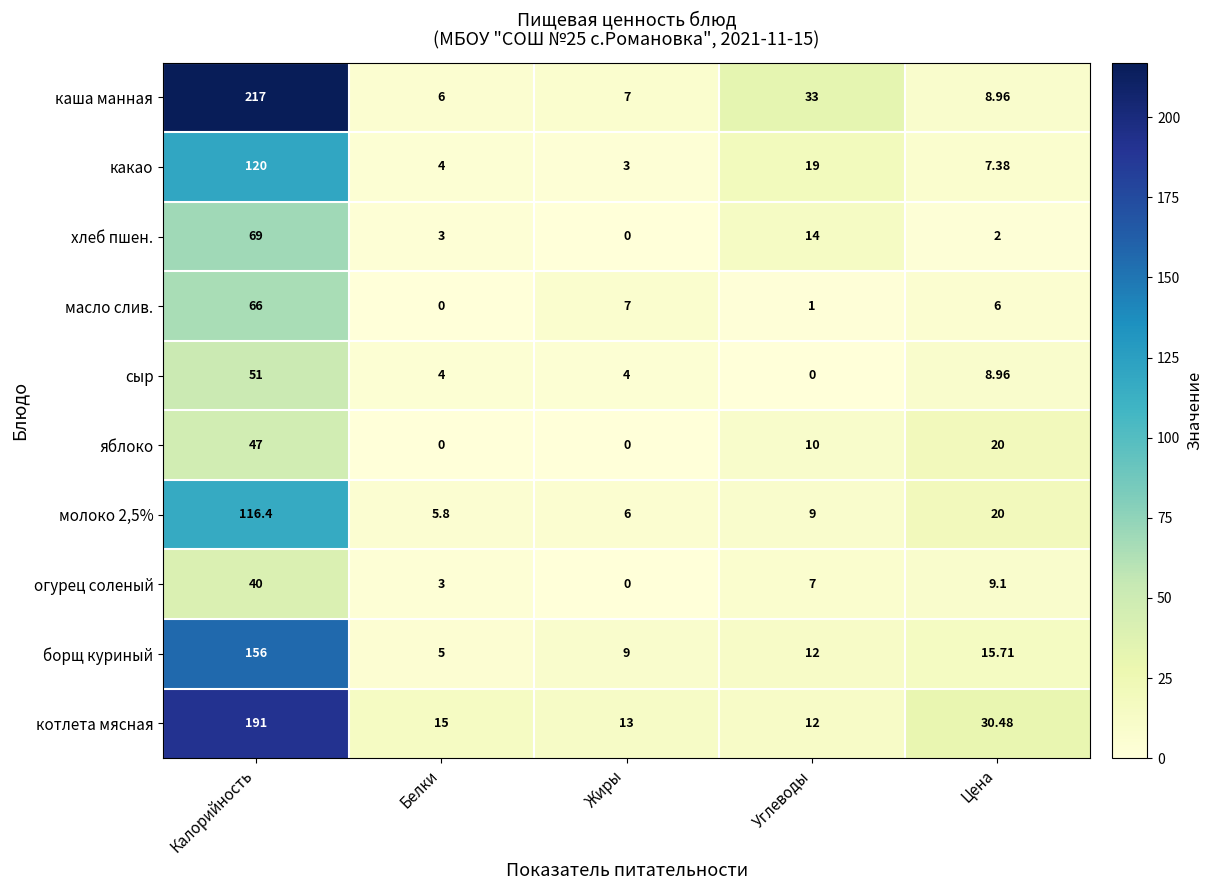

Between Калорийность and Цена, which series saw the biggest shift?

каша манная